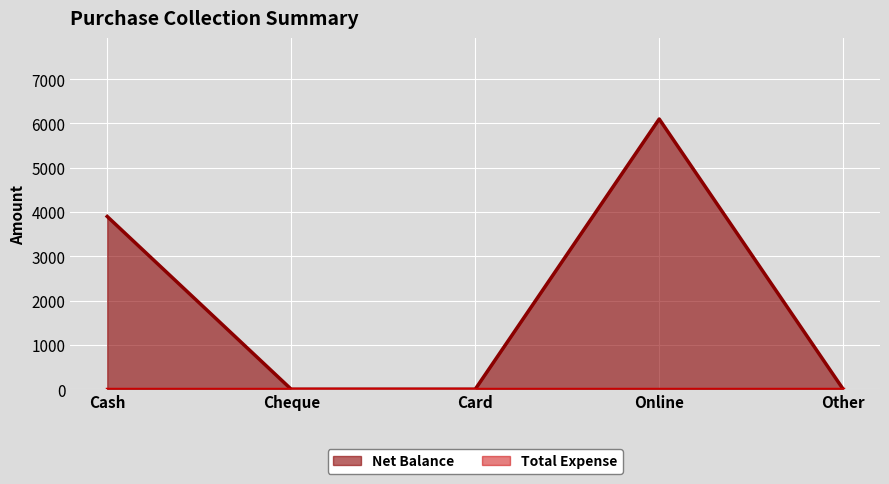

What is the difference between the maximum and minimum values?

6100